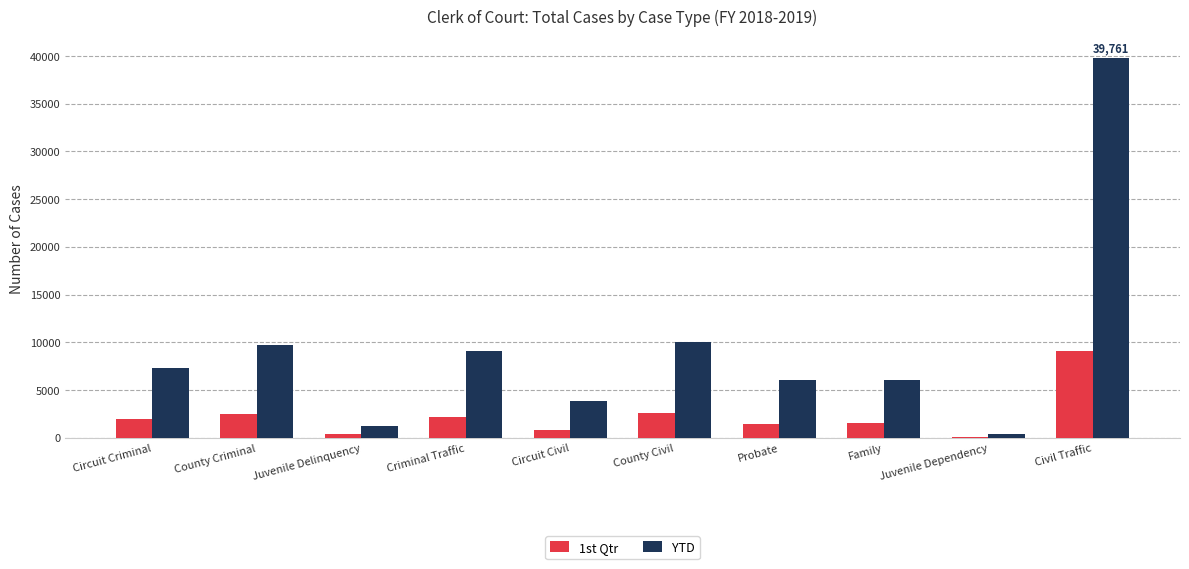

True or false: 1st Qtr has a value of 1592 at Family.

True